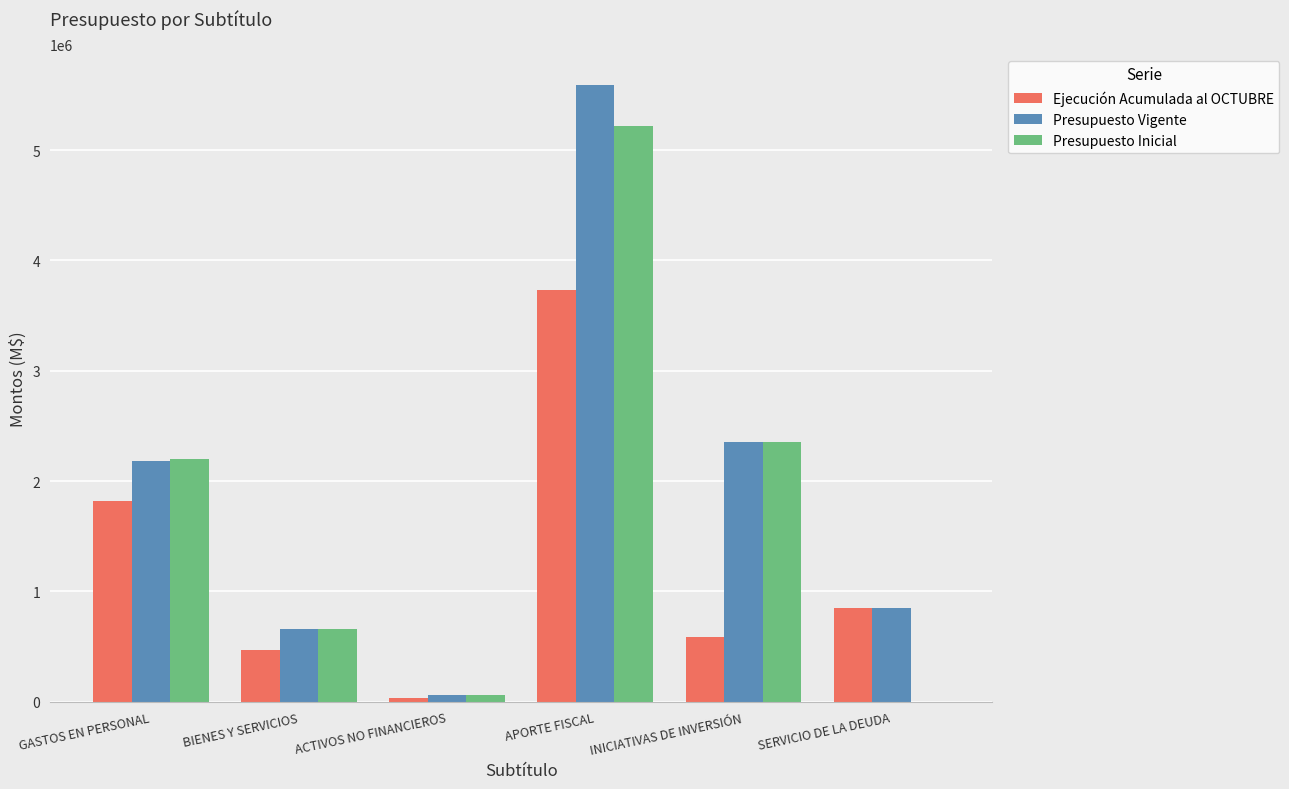

How many distinct data groups are displayed?

3